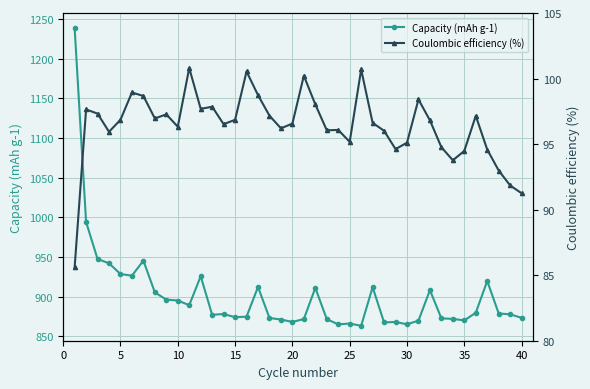

True or false: Capacity (mAh g-1) has more than 2 interior local peaks.

True